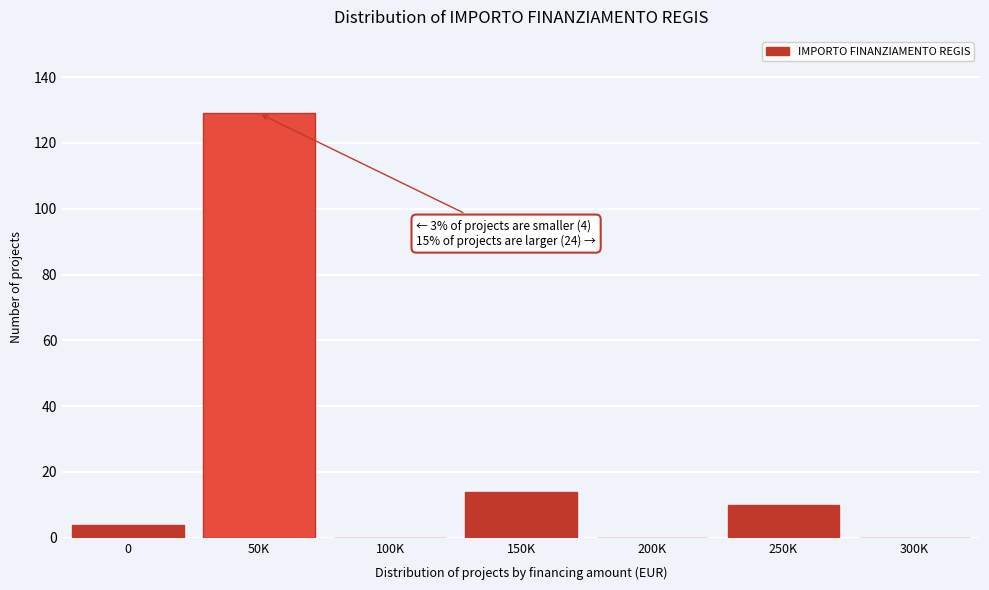

Reading left to right, what are all the values shown in this chart?

0=4	50K=129	100K=0	150K=14	200K=0	250K=10	300K=0